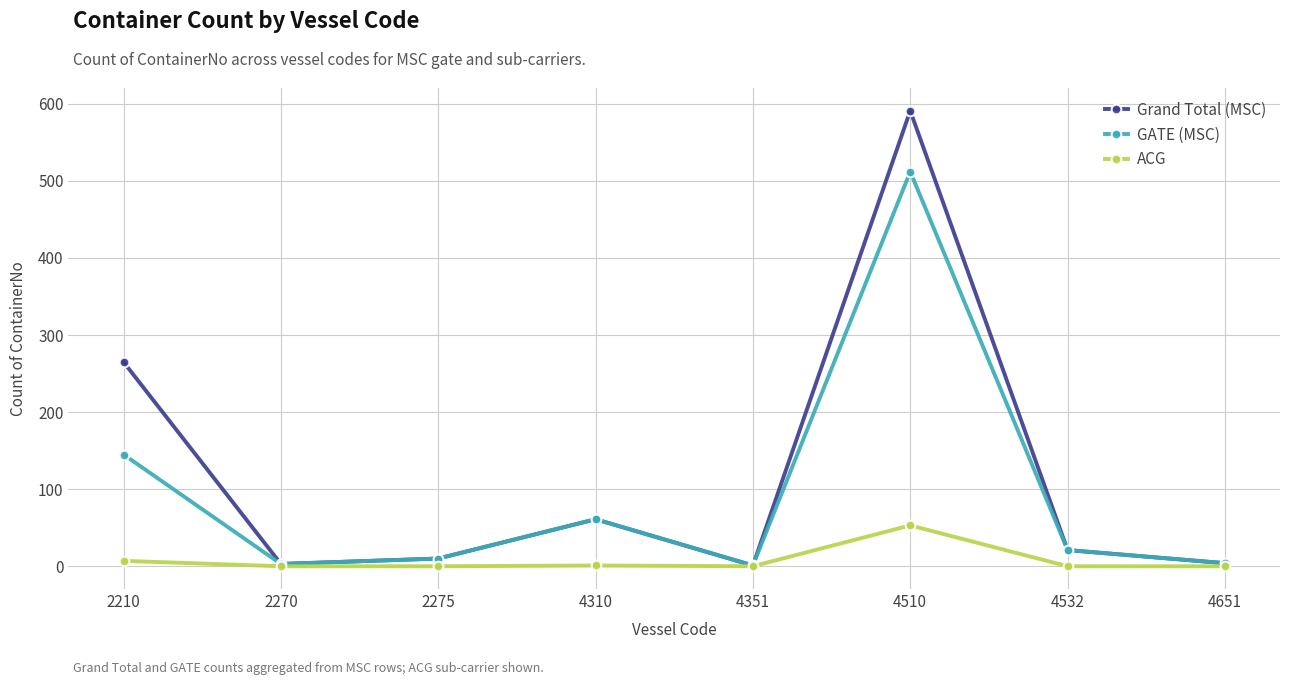

The Grand Total (MSC) series shows 146 at 4510. True or false?

False